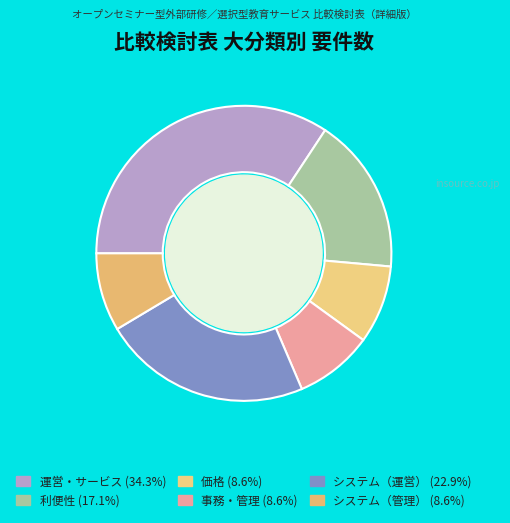

Count the number of slices in the pie.

6